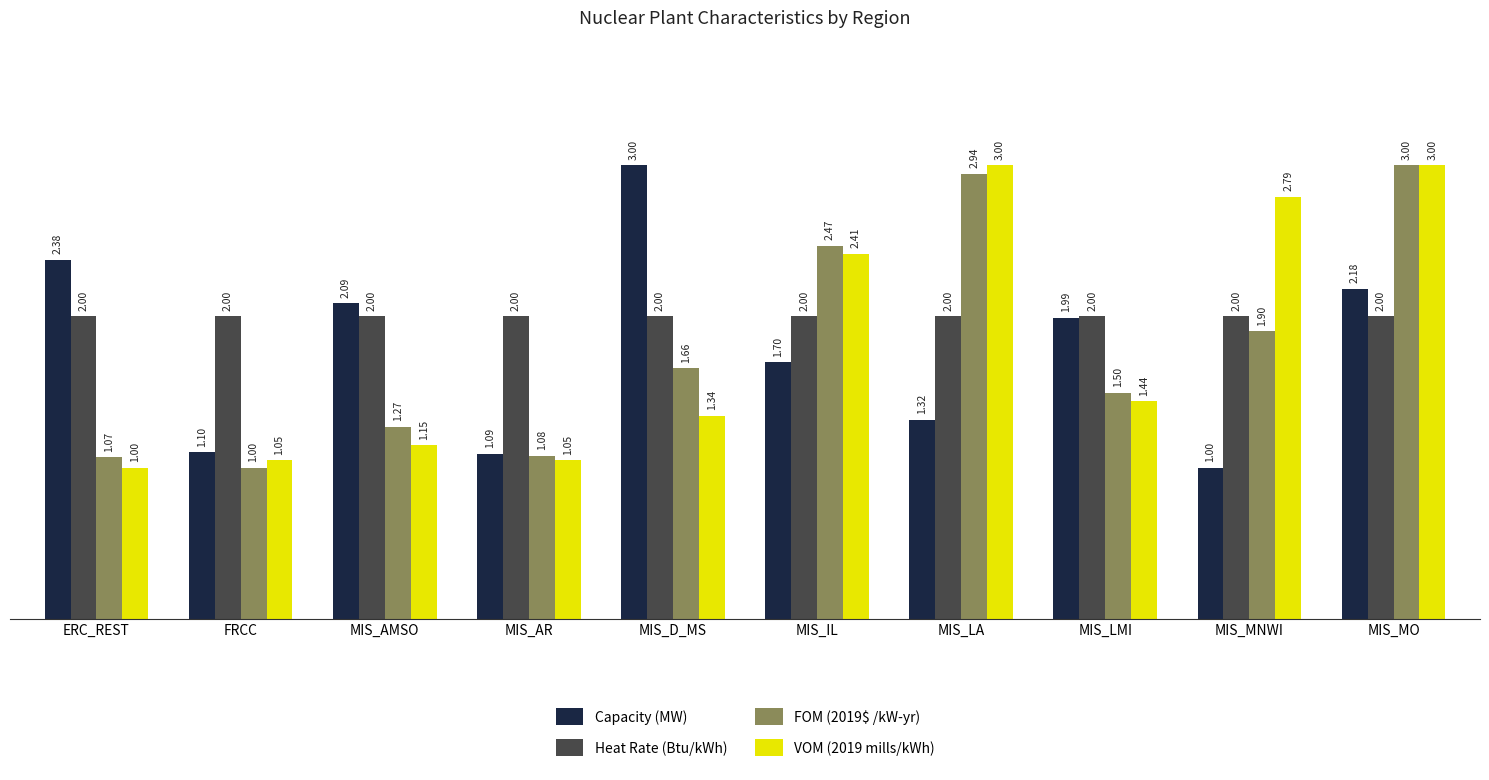

How many bars are there in total?

40